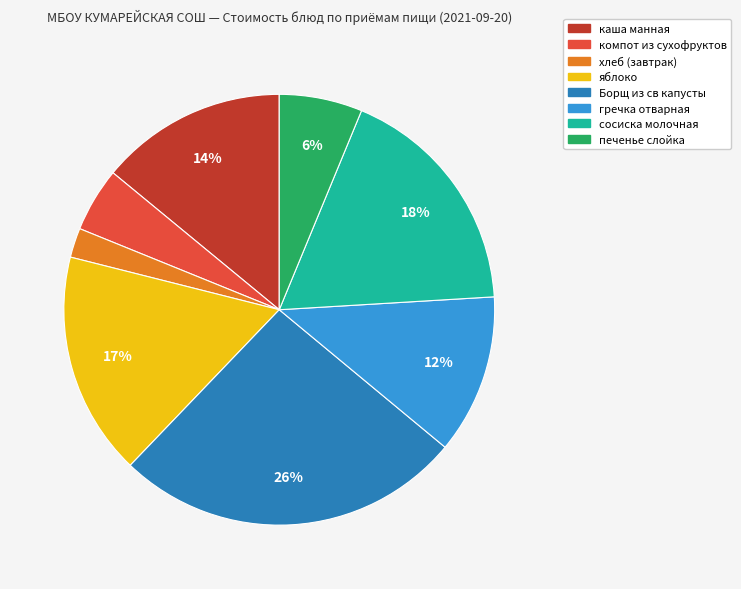

What is the smallest slice in the pie chart?

хлеб (завтрак)